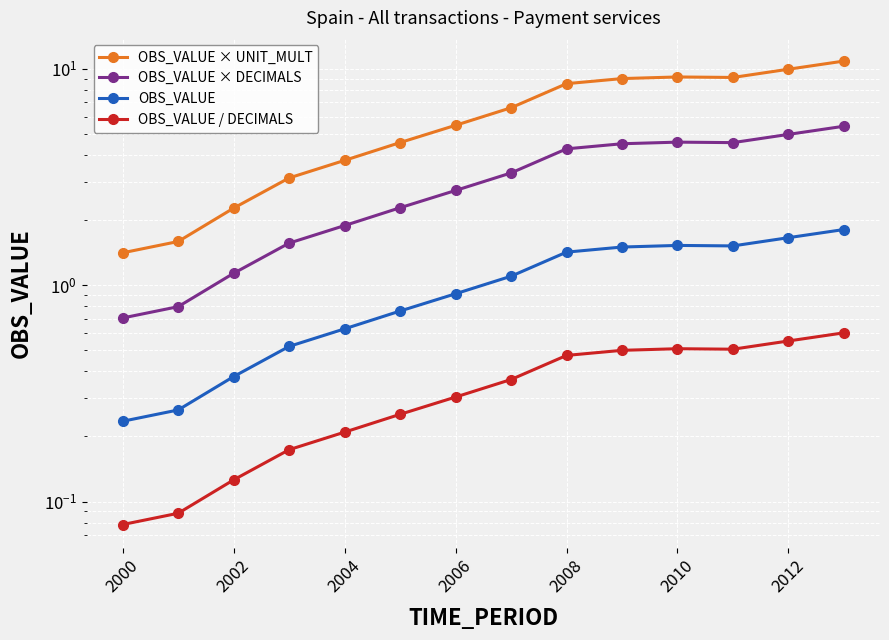

Is it true that OBS_VALUE × DECIMALS equals 3.2 at 2010?

False